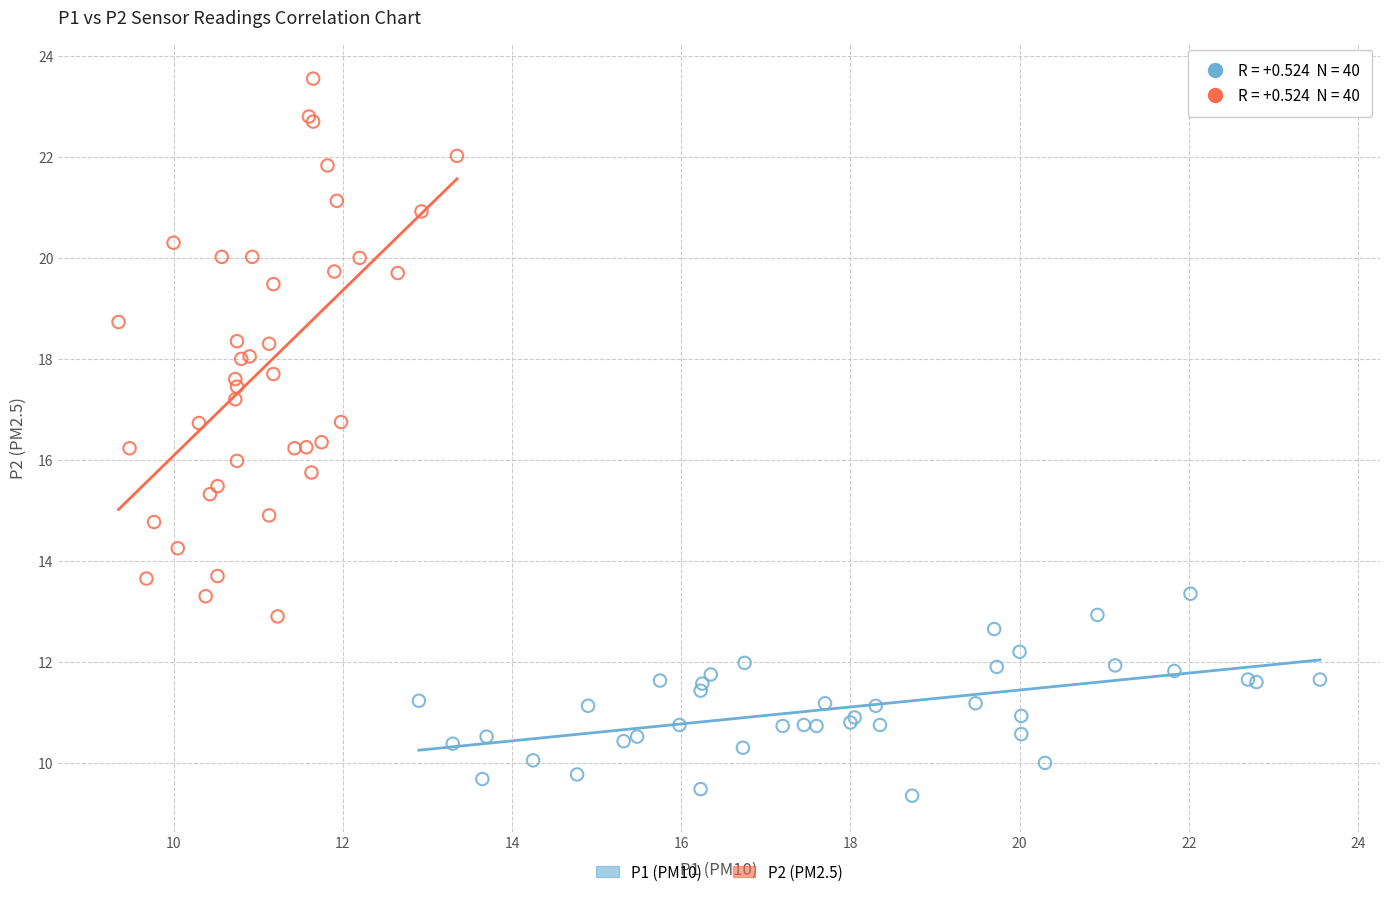

What are all the series names shown in the legend?

P1 (PM10), P2 (PM2.5)